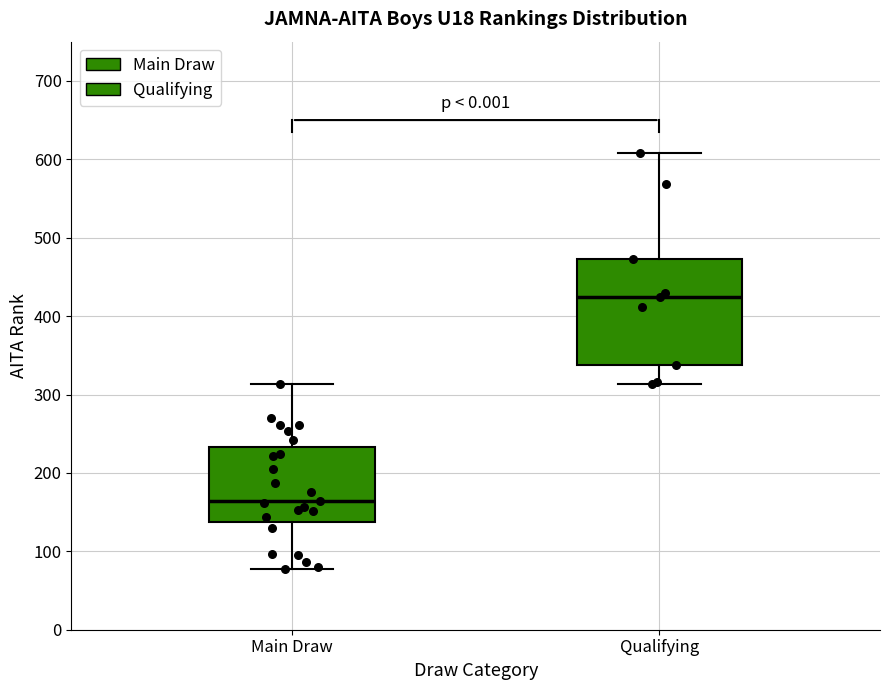

Which box's median line is the lowest?

Main Draw